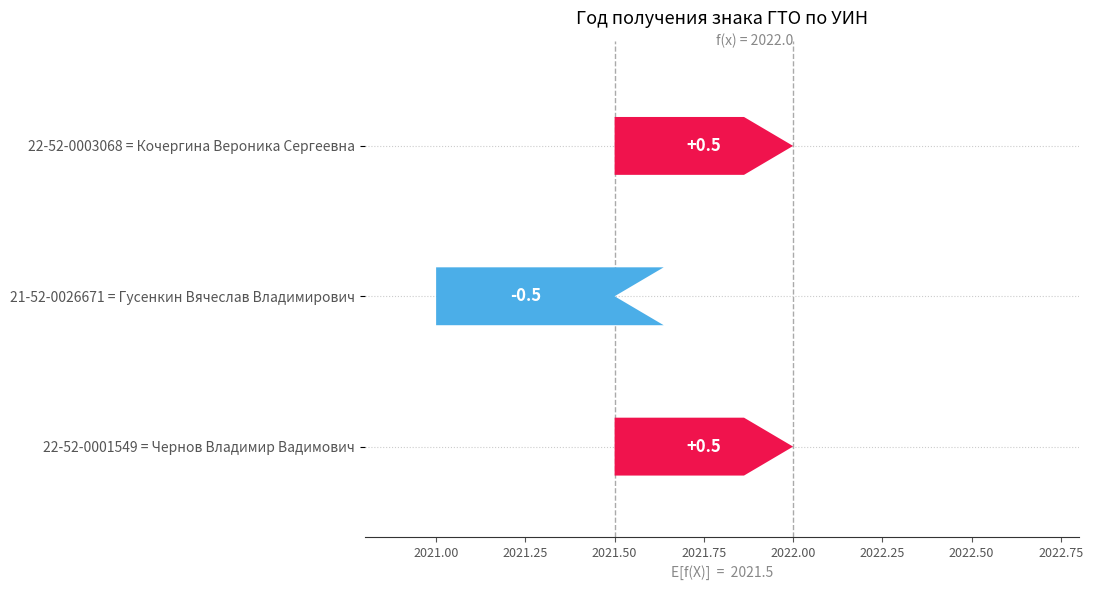

Count the number of values greater than 0.

2